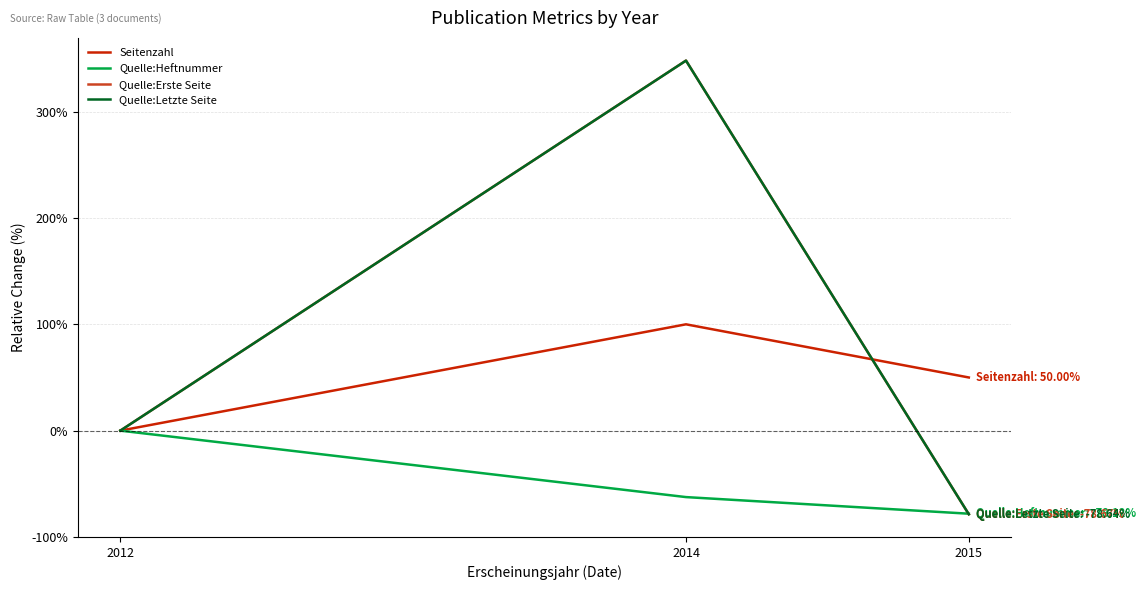

Rank the categories by Quelle:Heftnummer value from highest to lowest.

2012, 2014, 2015